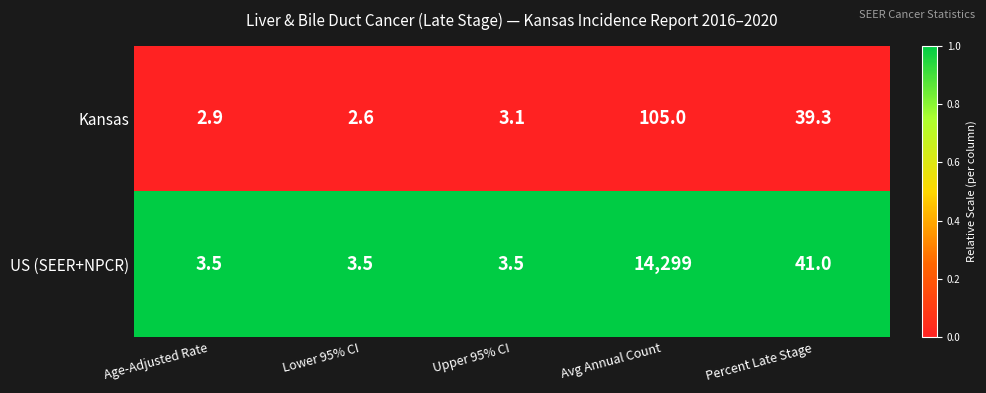

What is the total value across all series at Lower 95% CI?

6.1